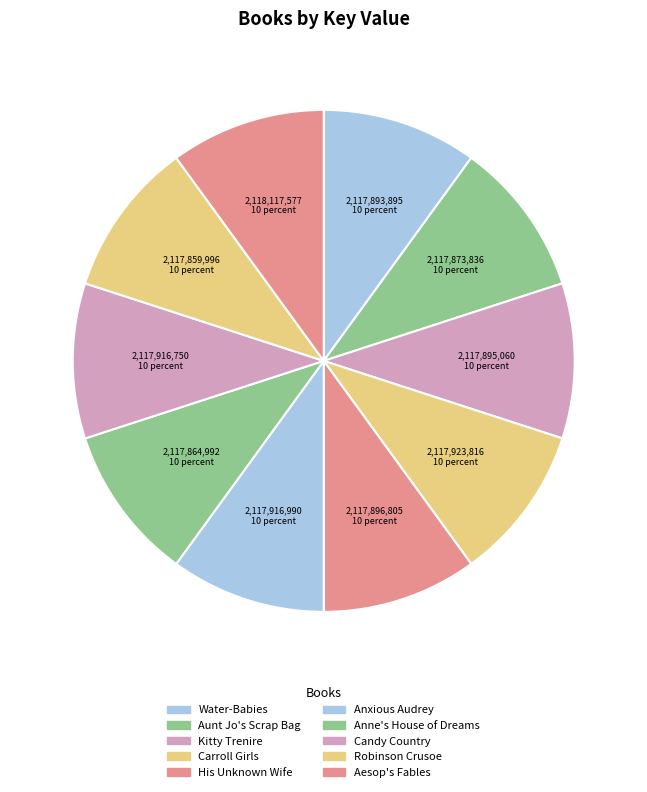

Between Anxious Audrey and Anne's House of Dreams, which is larger?

Anxious Audrey